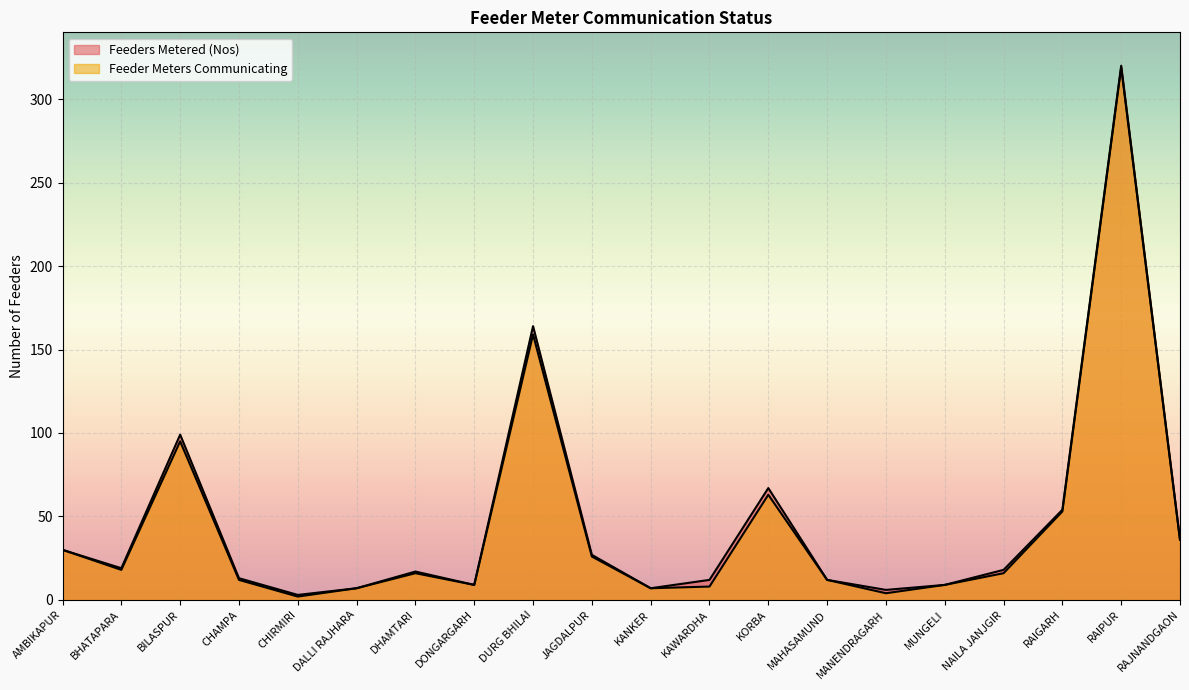

What is the difference between the highest and lowest values at BILASPUR?

4